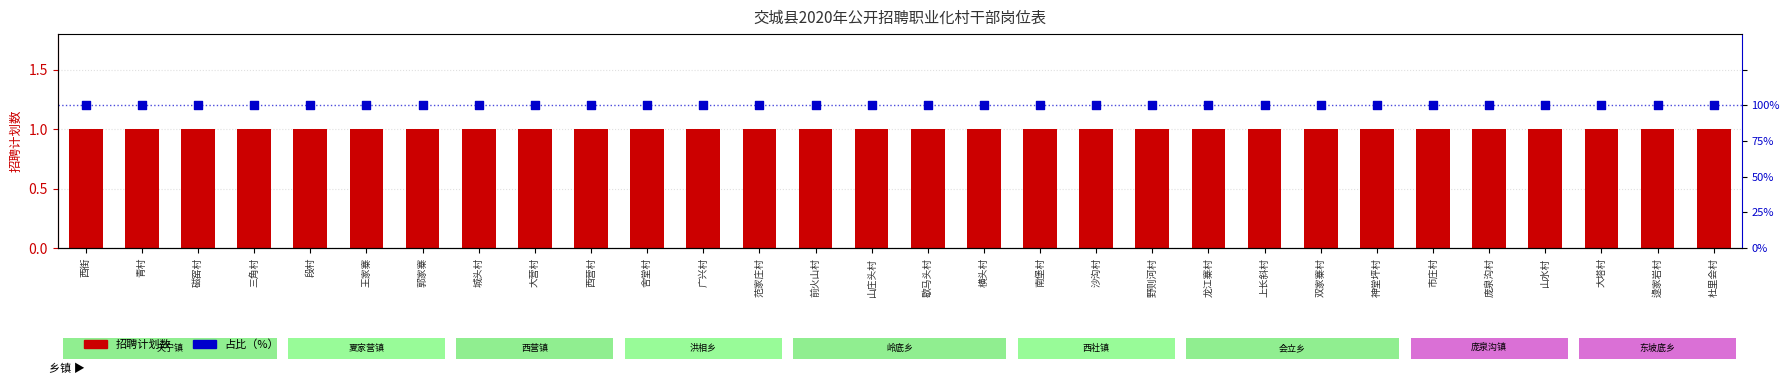

At how many categories does at least one series exceed 1?

30